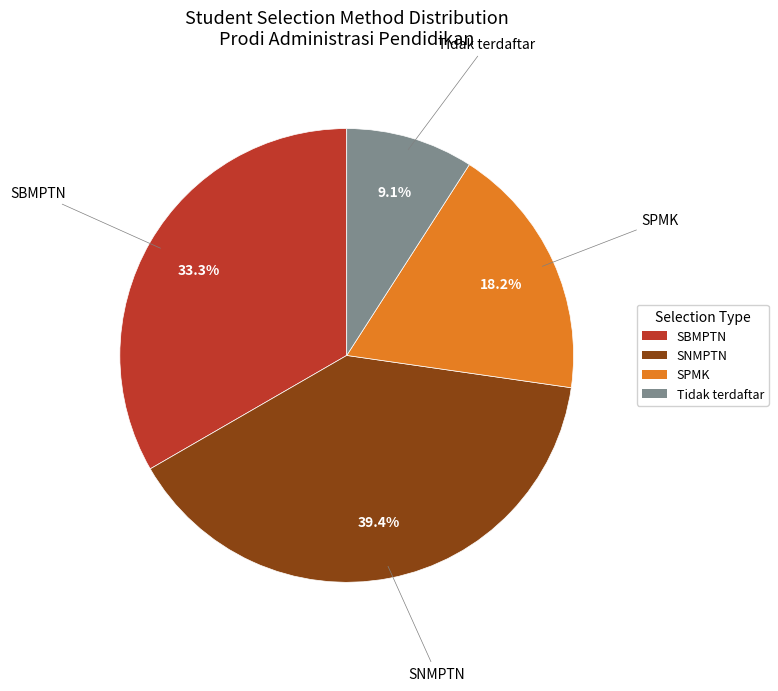

To the nearest percent, what percentage of the pie is SBMPTN?

33%